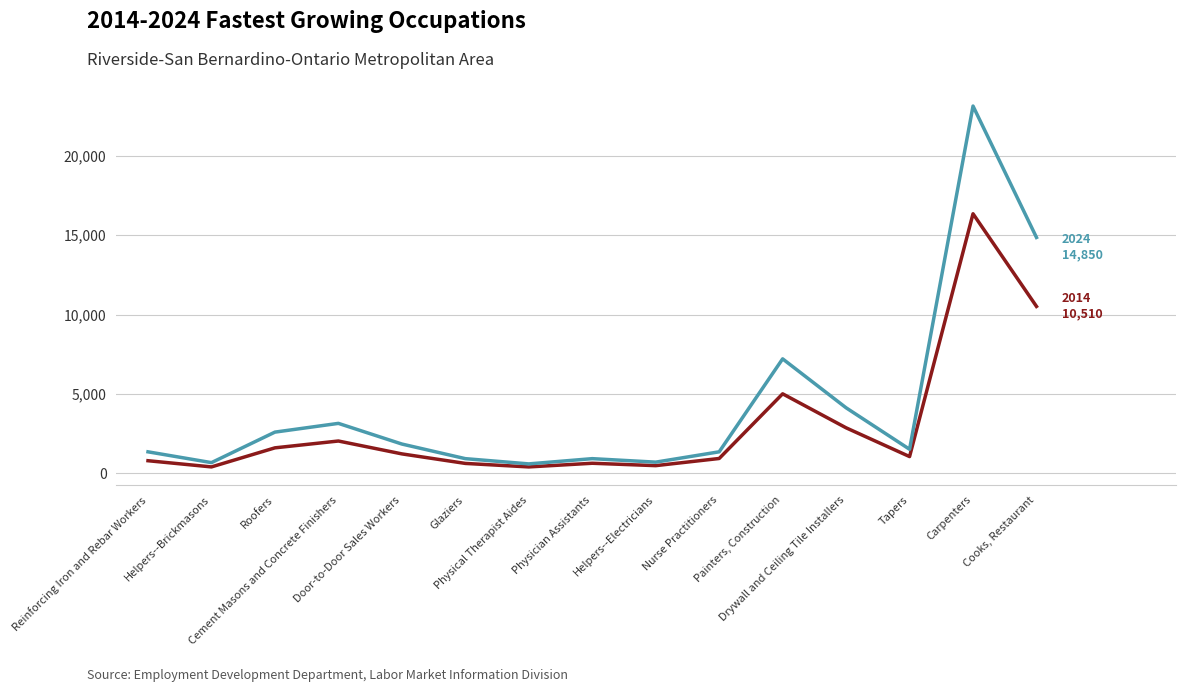

What is the maximum value shown in the chart?

23120